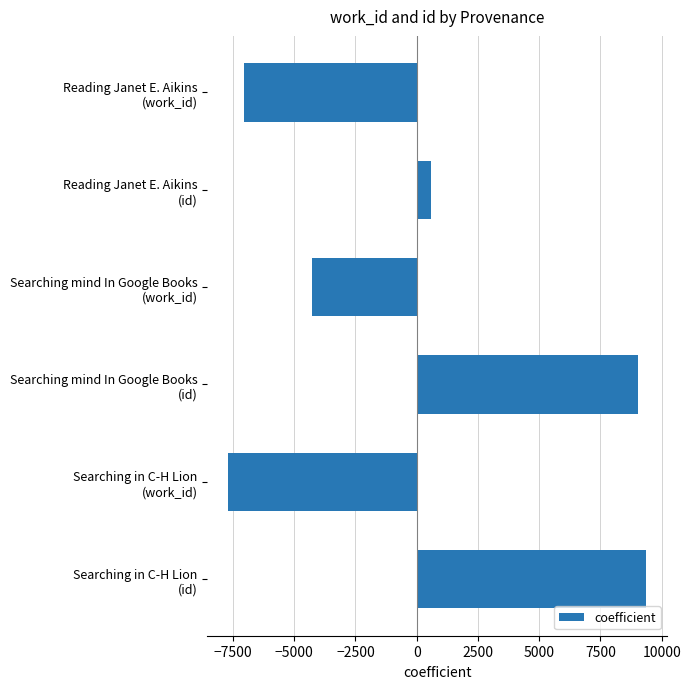

List the labels in order of value, smallest first.

Searching in C-H Lion
(work_id), Reading Janet E. Aikins
(work_id), Searching mind In Google Books
(work_id), Reading Janet E. Aikins
(id), Searching mind In Google Books
(id), Searching in C-H Lion
(id)